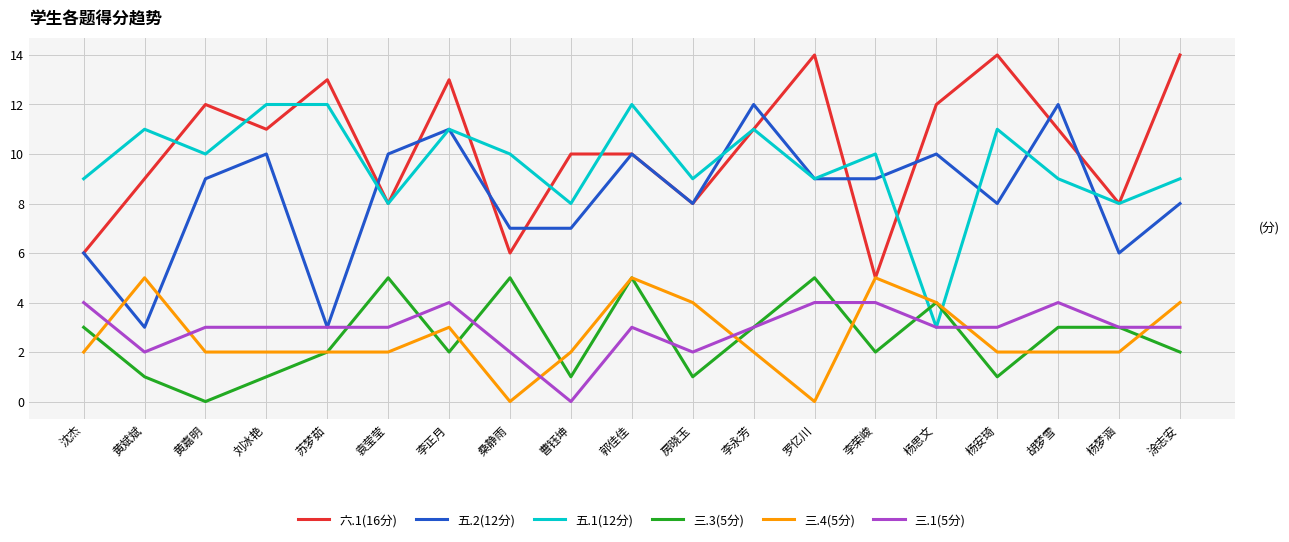

The 三.4(5分) series shows 0 at 罗亿川. True or false?

True